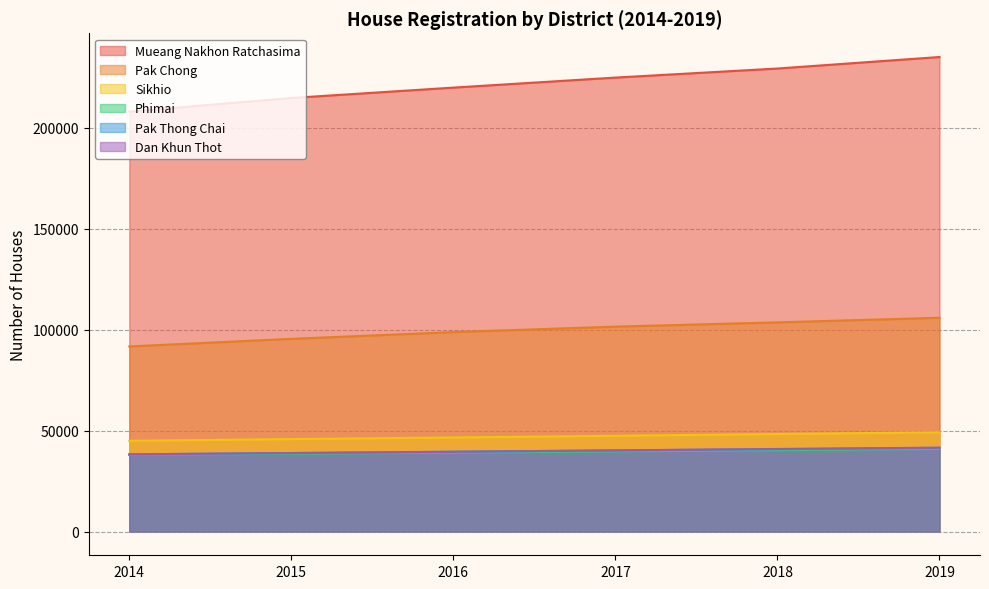

Which category has the highest value in the Pak Chong series?

2019